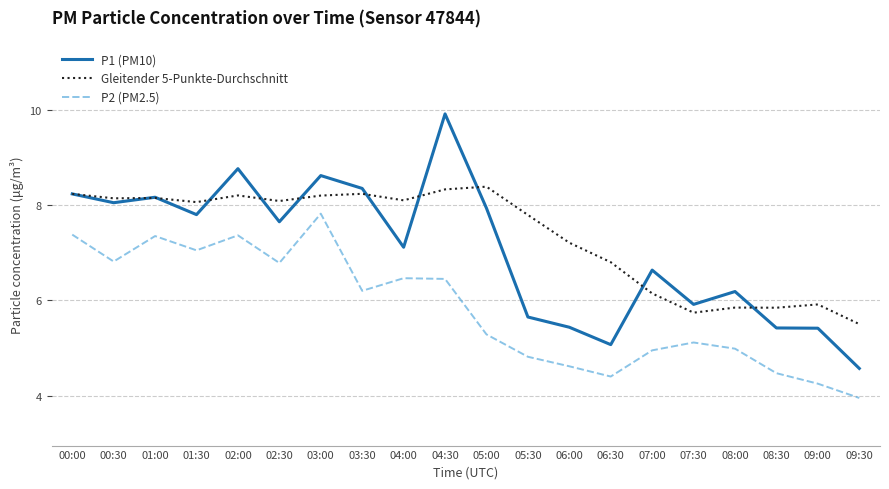

Where is the first local minimum for P2 (PM2.5)?

00:30